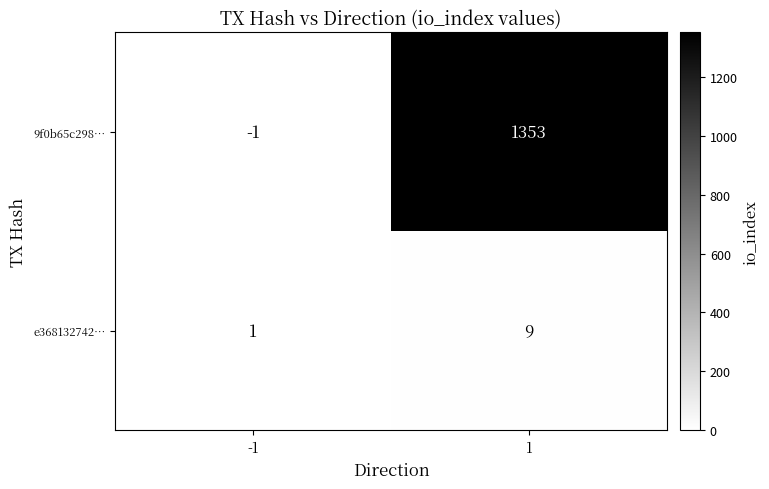

What is the sum of the 9f0b65c298… values at -1 and 1?

1352